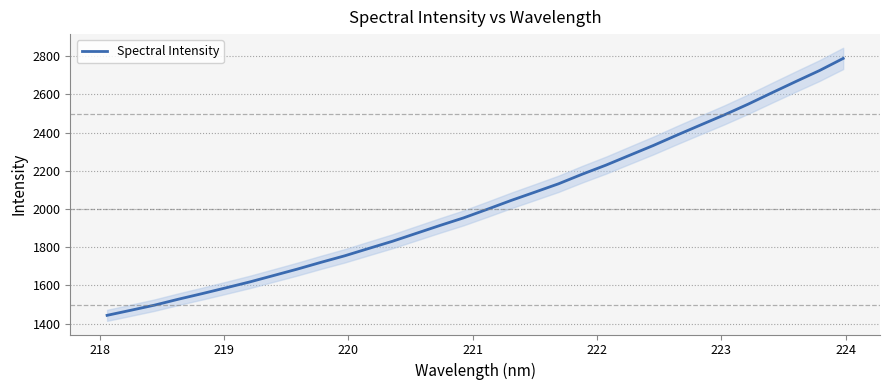

What is the difference between the maximum and minimum values?

1345.4